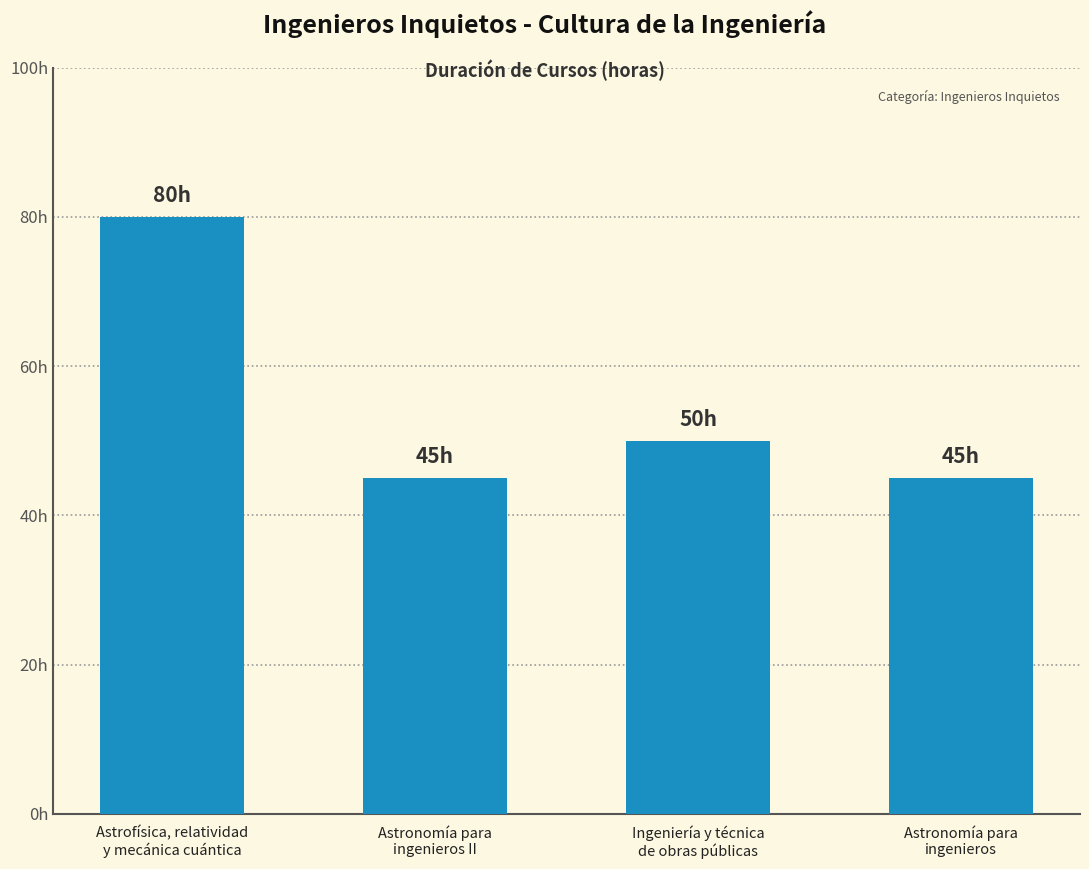

Which label corresponds to the smallest value in the chart?

Astronomía para
ingenieros II